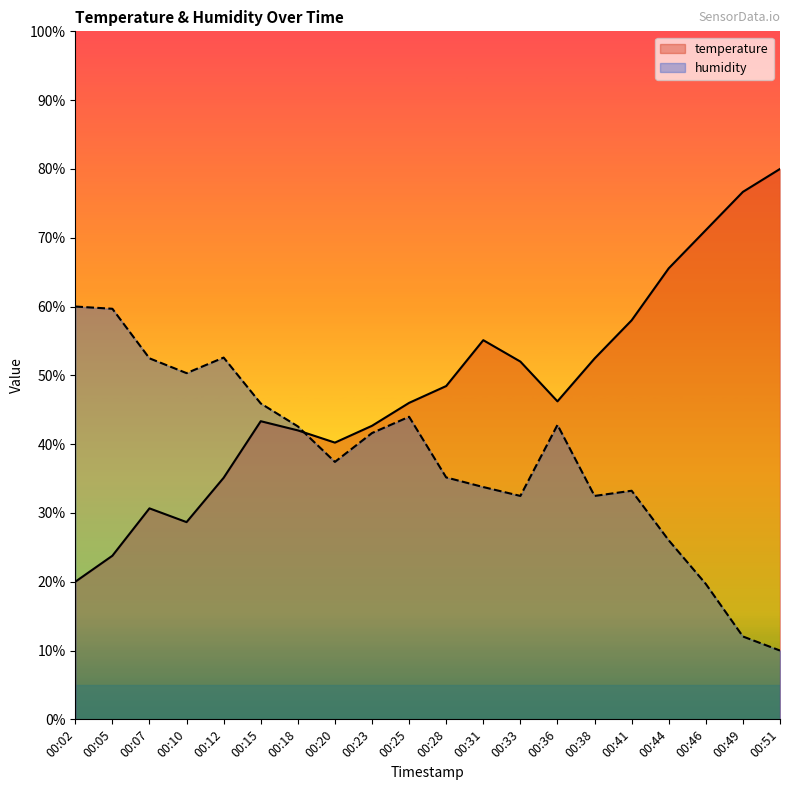

At how many categories does at least one series exceed 60?

4